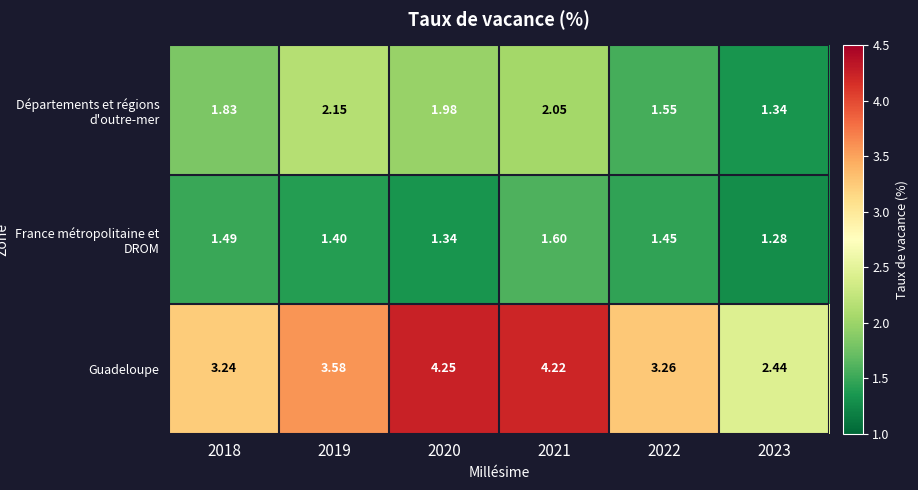

Which series changed the most between 2019 and 2020?

Guadeloupe